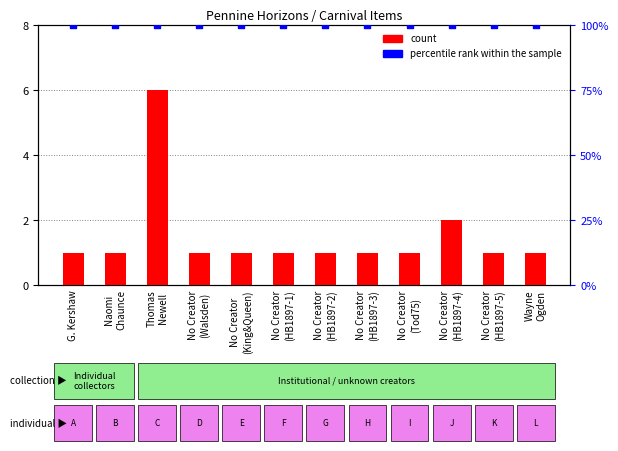

What are all the series names shown in the legend?

count, percentile rank within the sample